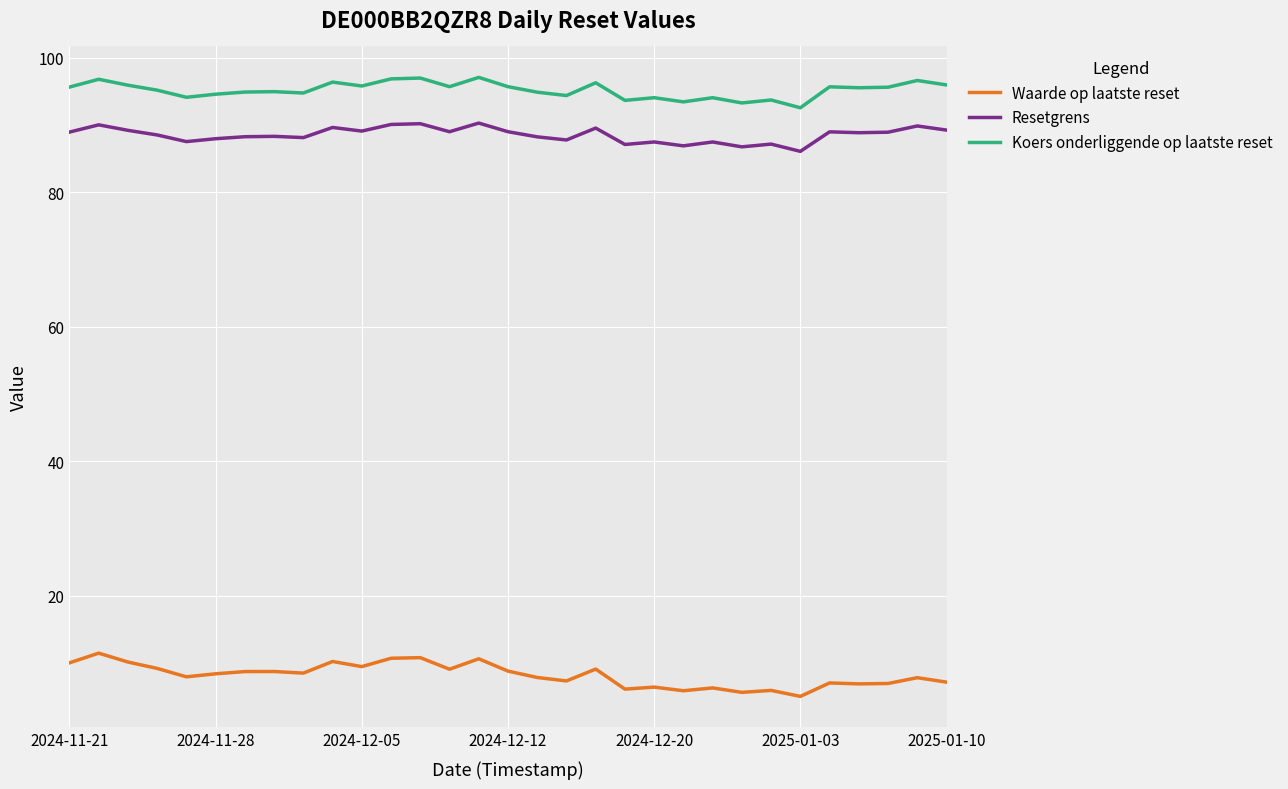

True or false: Resetgrens and Koers onderliggende op laatste reset cross at least once.

False